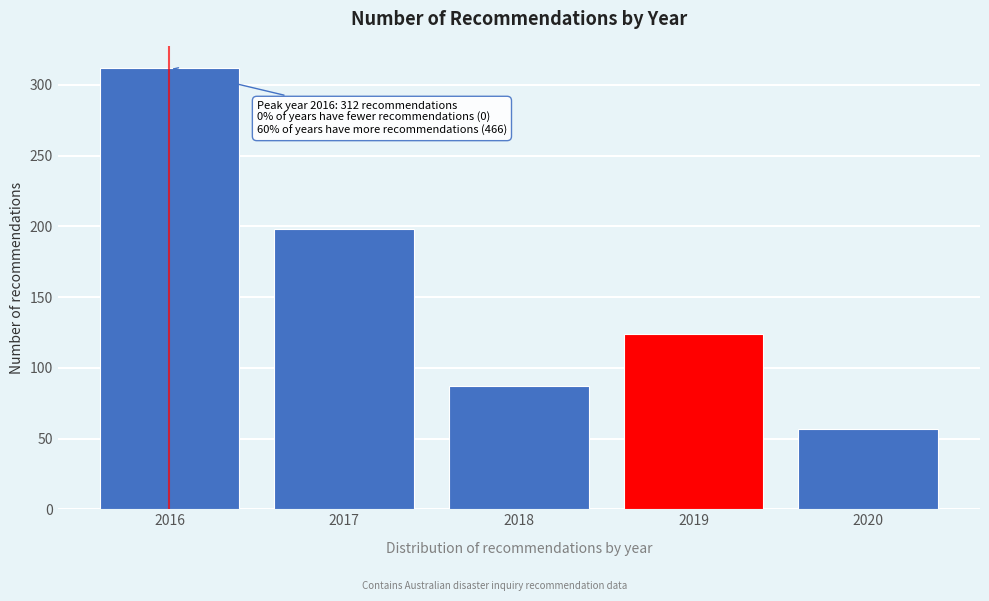

Reading right to left, what are all the values shown in this chart?

57	124	87	198	312